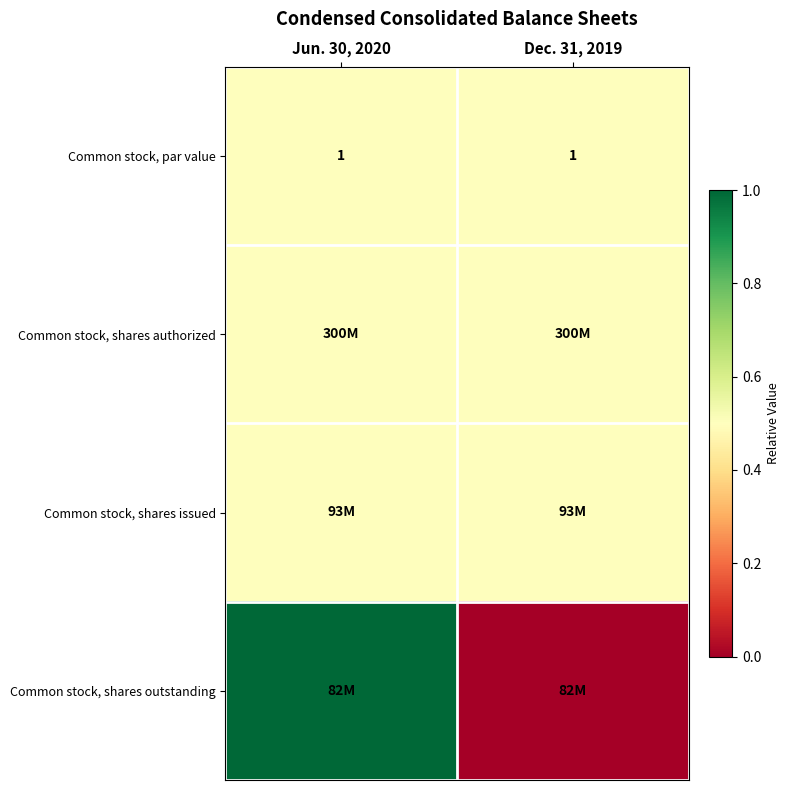

What is the sum of all Common stock, par value values?

2.0